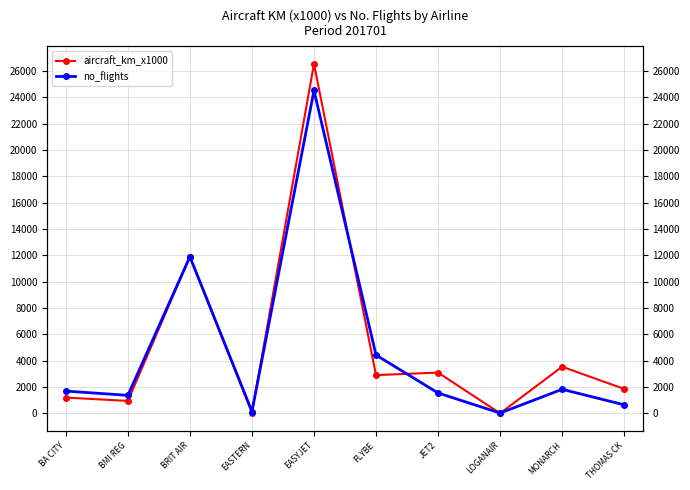

How many data points does each series have?

10